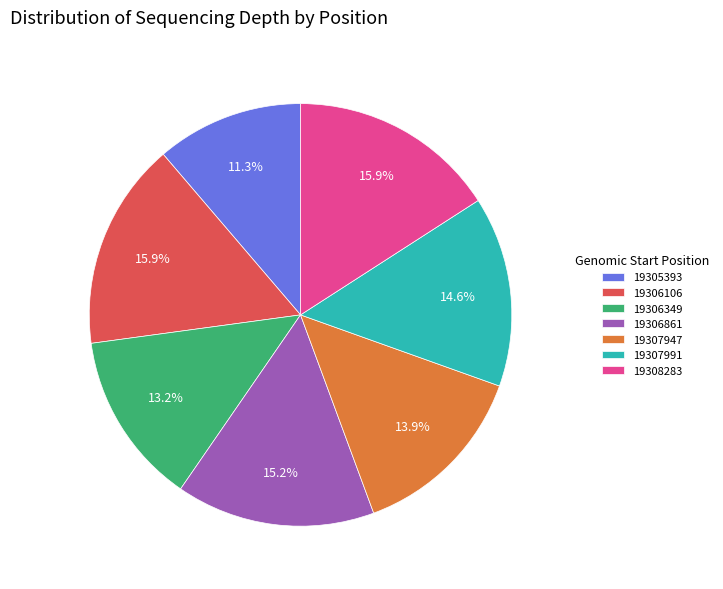

Which has a higher value, 19306349 or 19306106?

19306106